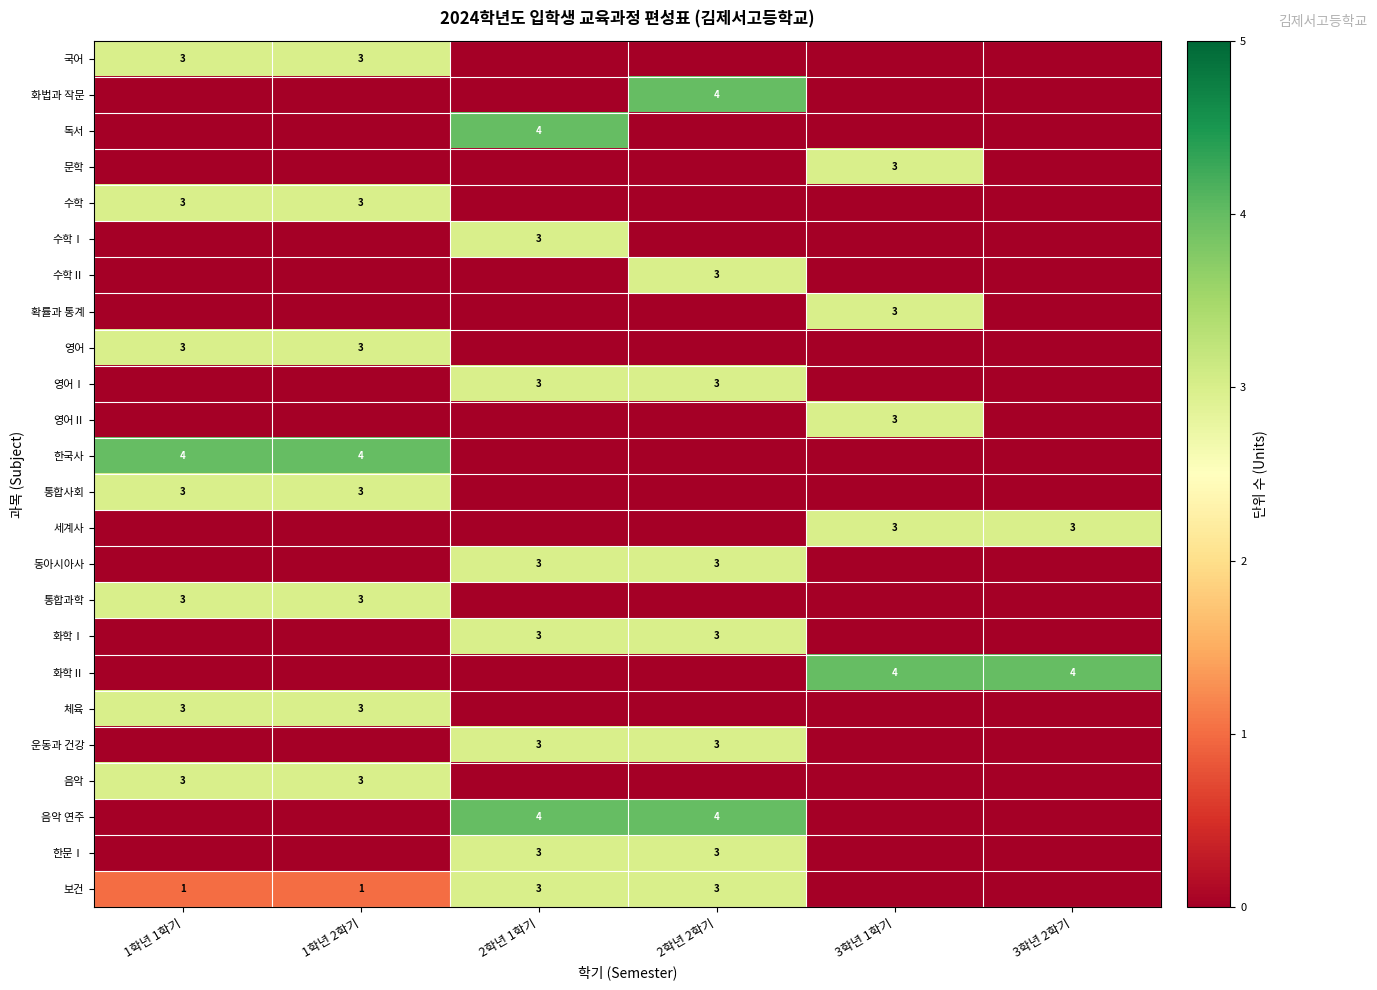

At how many categories does at least one series exceed 0?

6